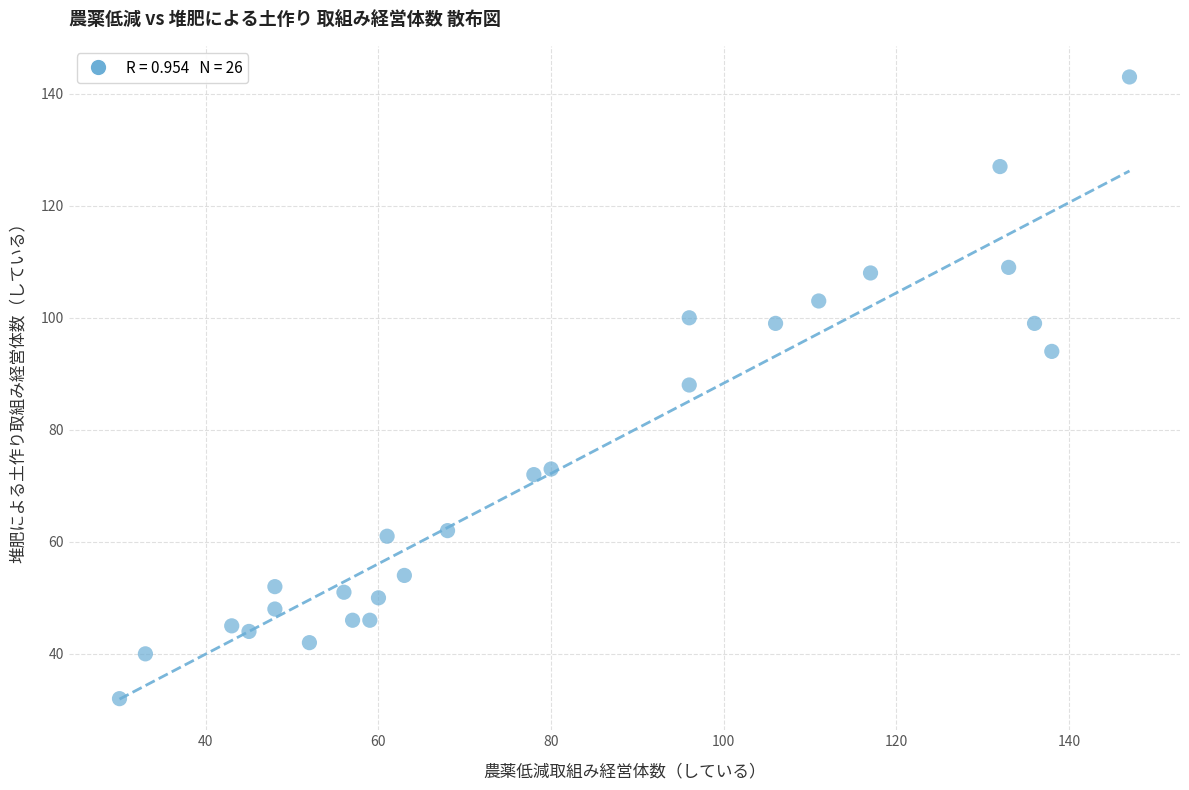

What is the range of Y values (max minus min)?

111